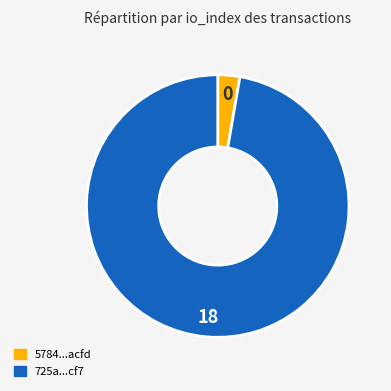

Is there a majority slice in this chart?

Yes